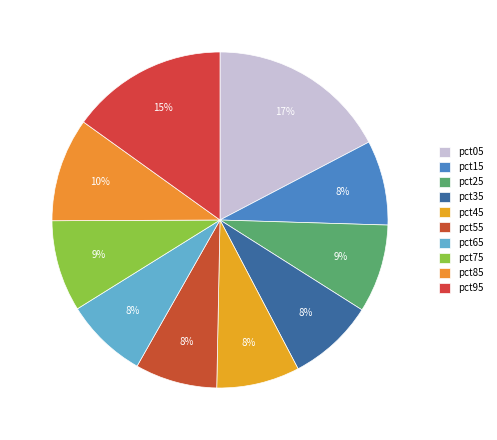

To the nearest percent, what is the average slice percentage?

10%